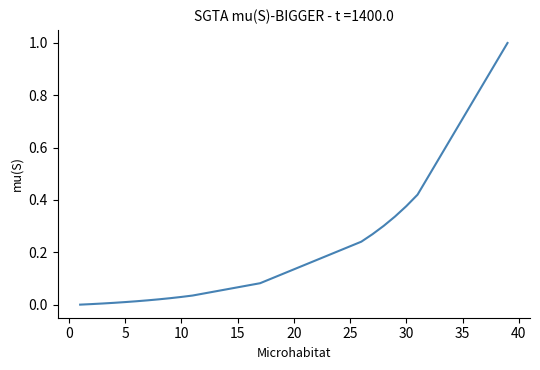

What is the maximum value shown in the chart?

1.0